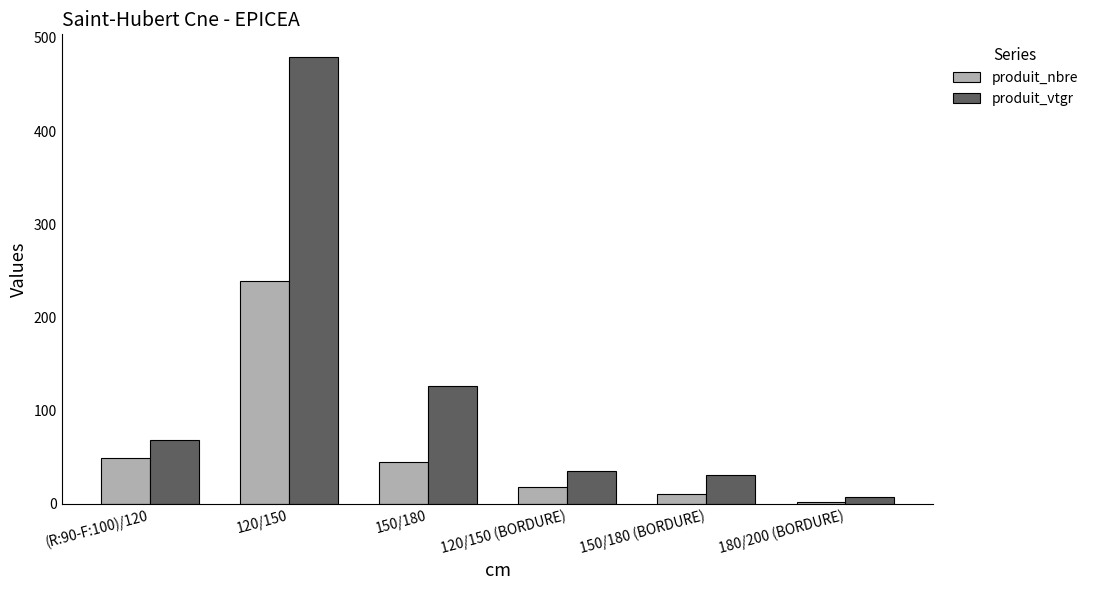

What is the value of the produit_vtgr bar at the 6th from the left?

7.6